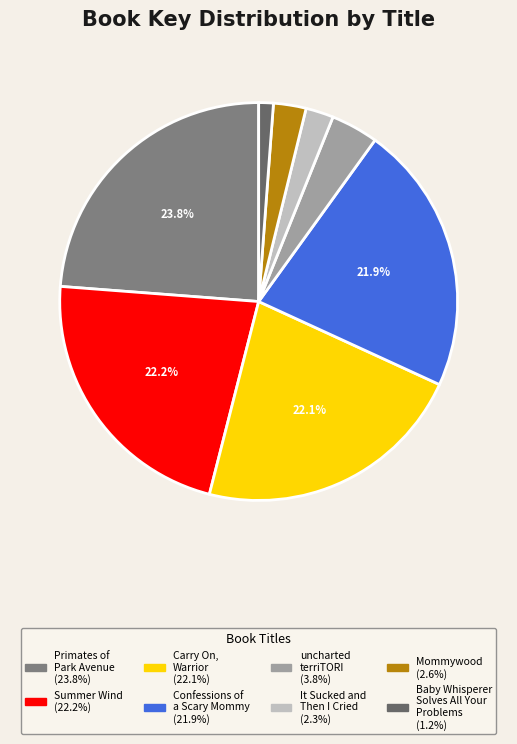

To the nearest percent, what is the average slice percentage?

12%